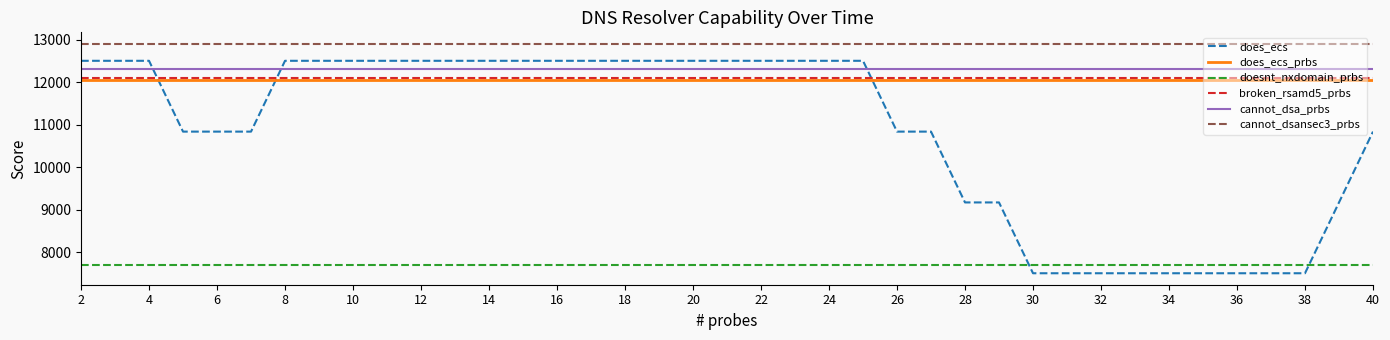

True or false: doesnt_nxdomain_prbs and cannot_dsansec3_prbs intersect in this chart.

False